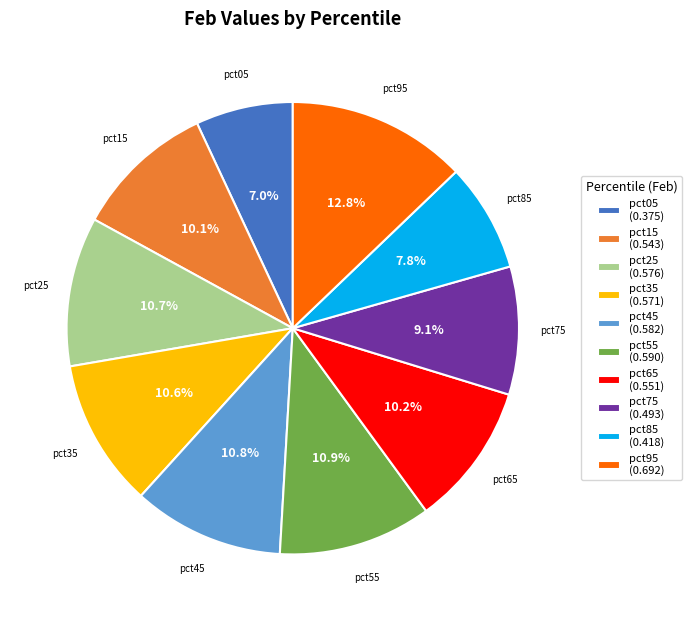

To the nearest percent, what percentage of the pie is pct55?

11%